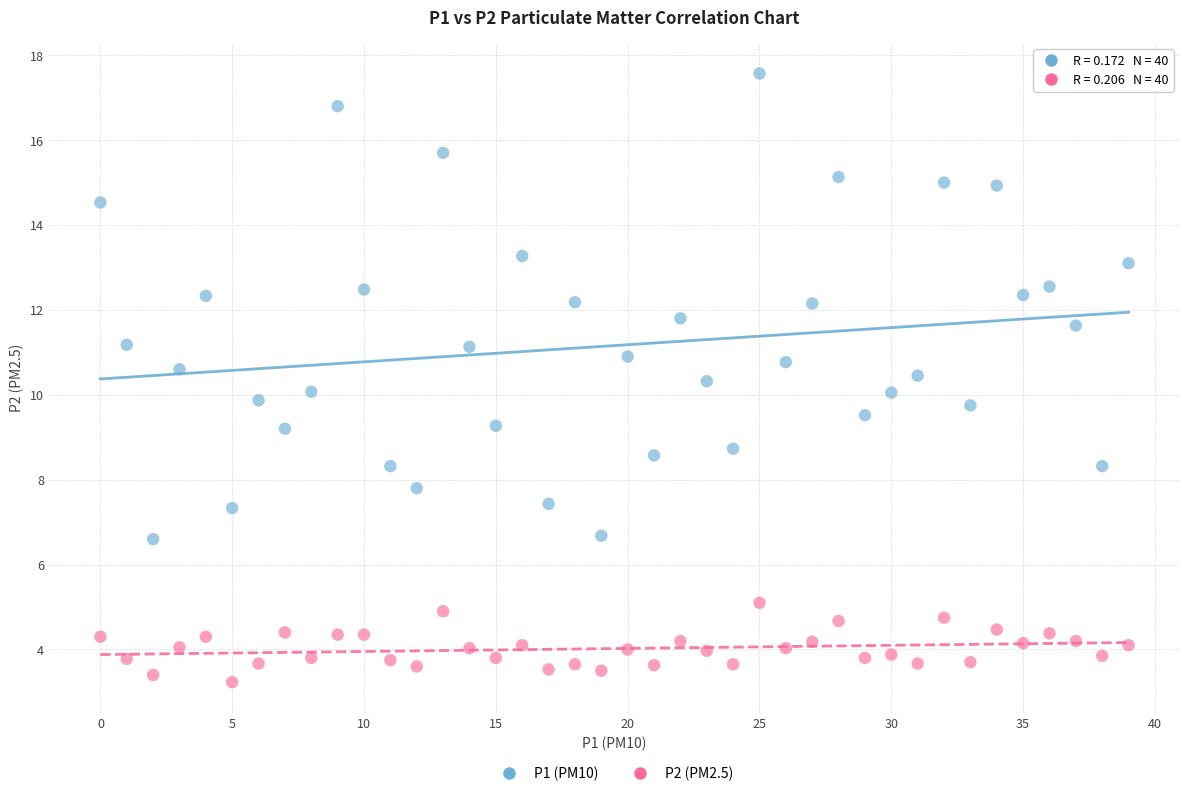

Across all data points, what is the range of Y values (max minus min)?

14.3